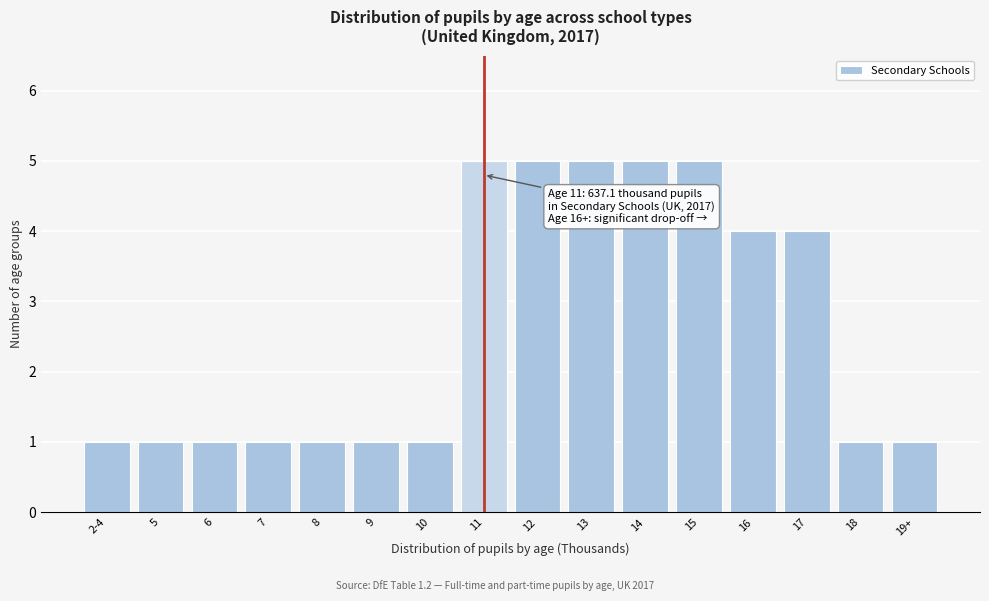

Reading left to right, list all the values displayed in this chart.

1	1	1	1	1	1	1	5	5	5	5	5	4	4	1	1